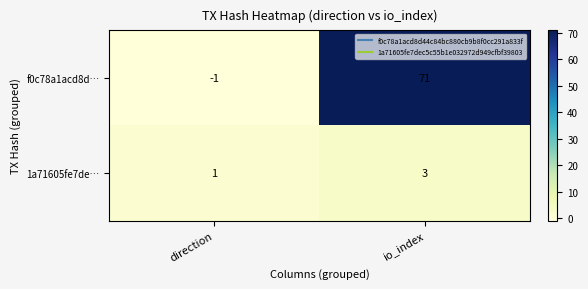

The f0c78a1acd8d… series shows -1 at direction. True or false?

True